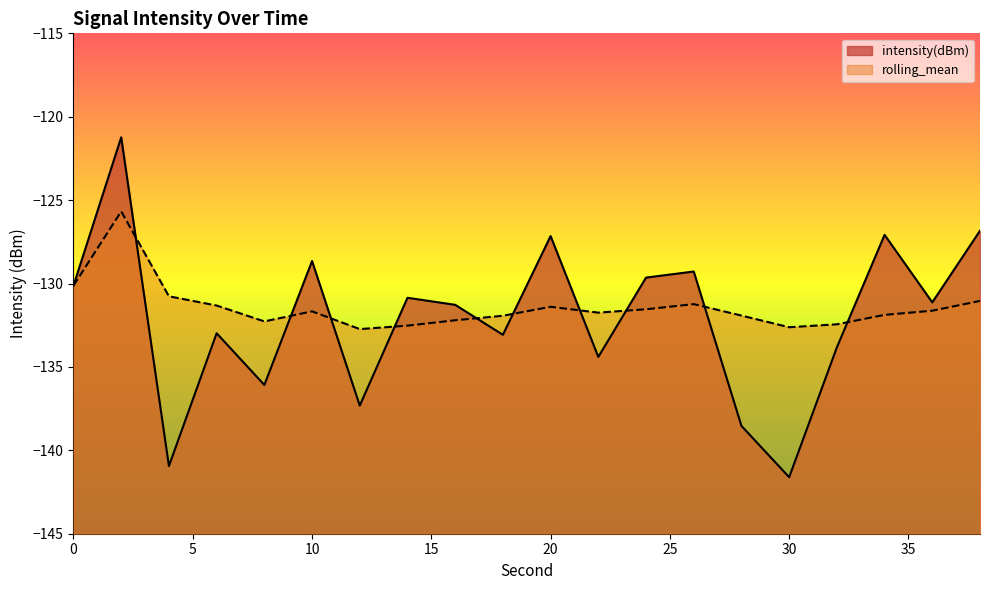

What is the maximum value for rolling_mean?

-125.7